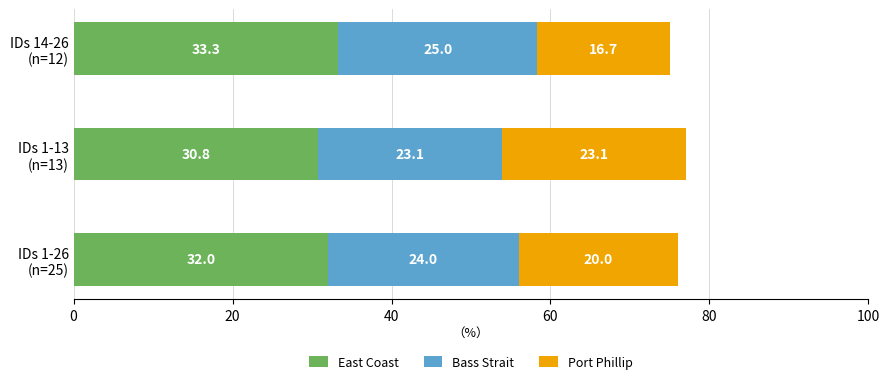

What is the lowest value of the East Coast series?

30.8